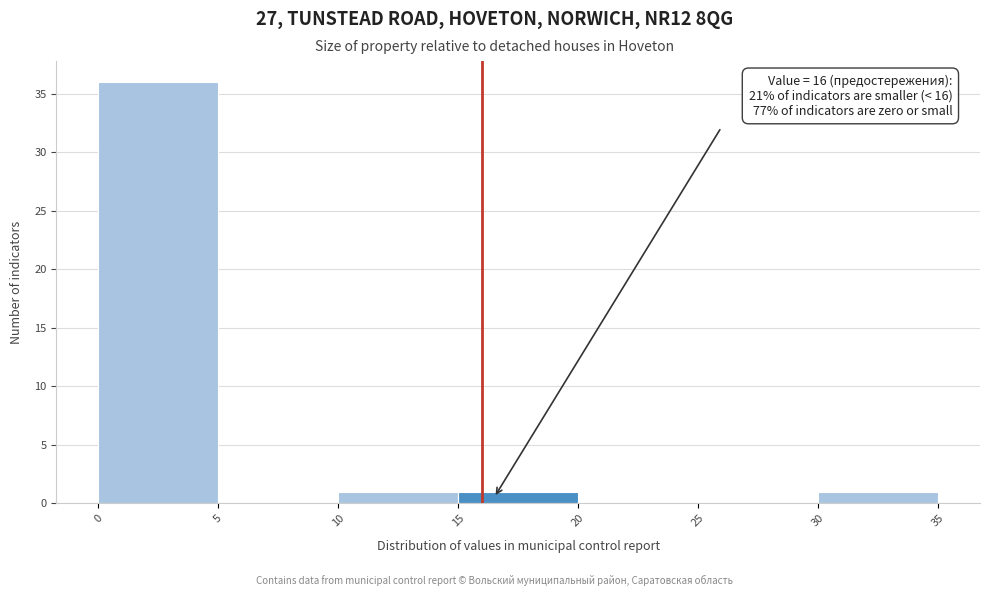

Over which range of the x-axis is the bar tallest?

0 to 5